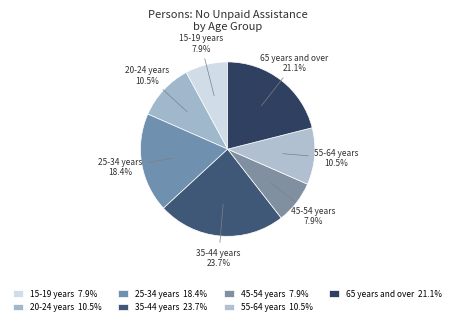

Which has a higher value, 55-64 years 10.5% or 65 years and over 21.1%?

65 years and over 21.1%